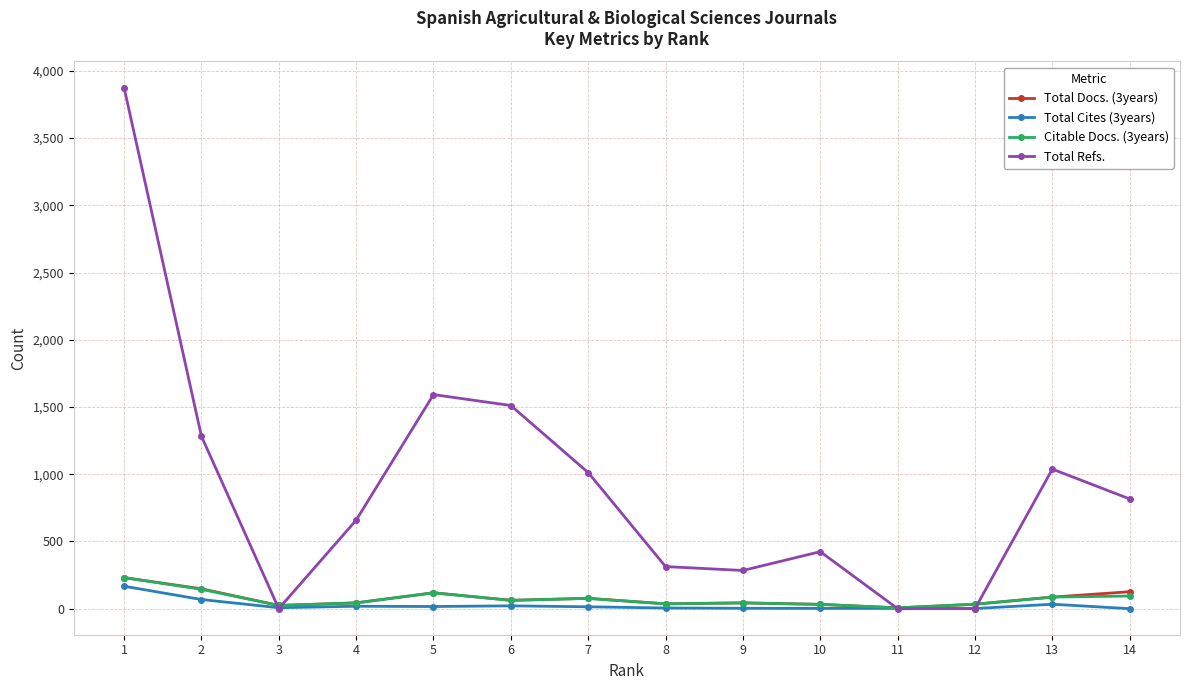

The Total Refs. series shows 377 at 4. True or false?

False